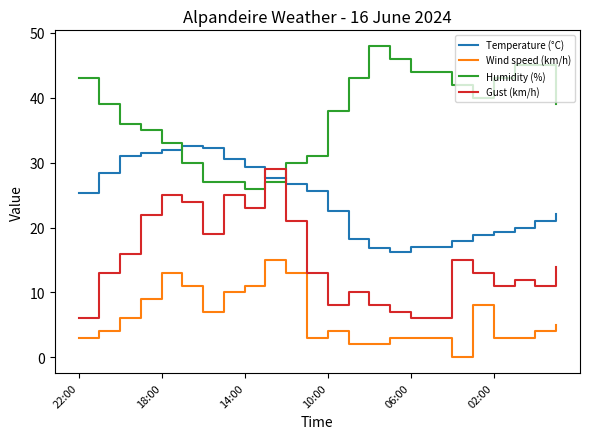

Which series has the largest total across all categories?

Humidity (%)